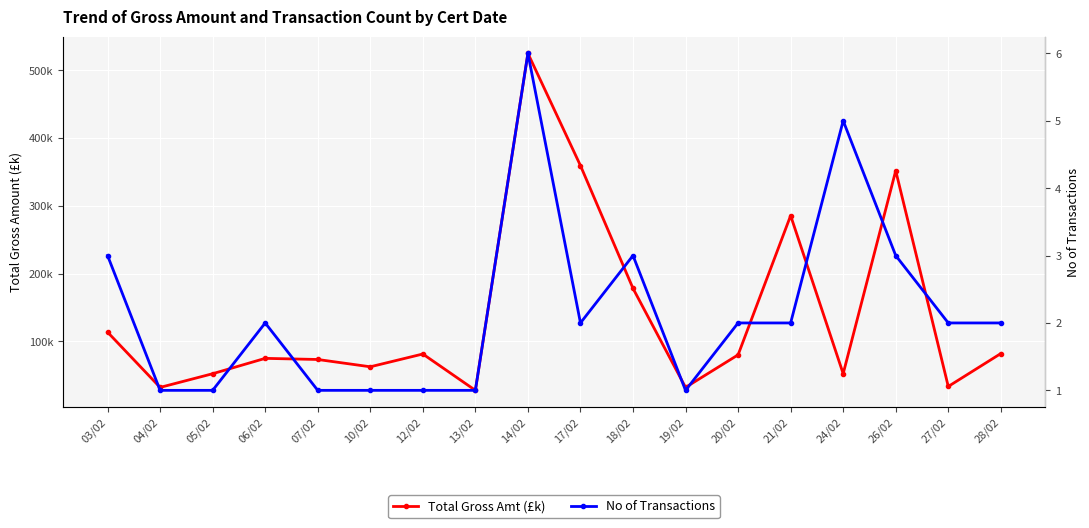

At how many categories does at least one series exceed 252?

4